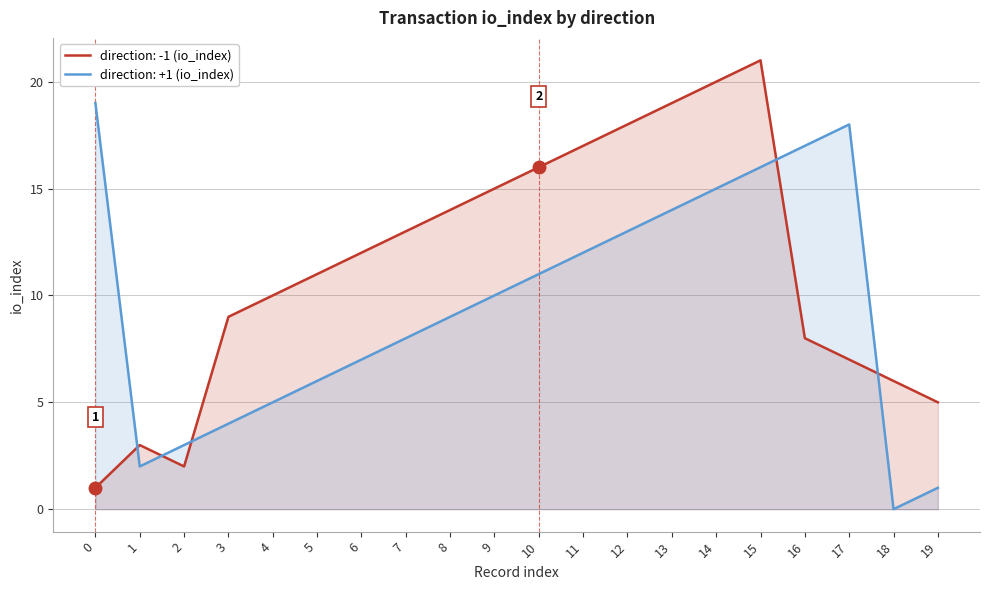

Which category has the highest value across all series?

15